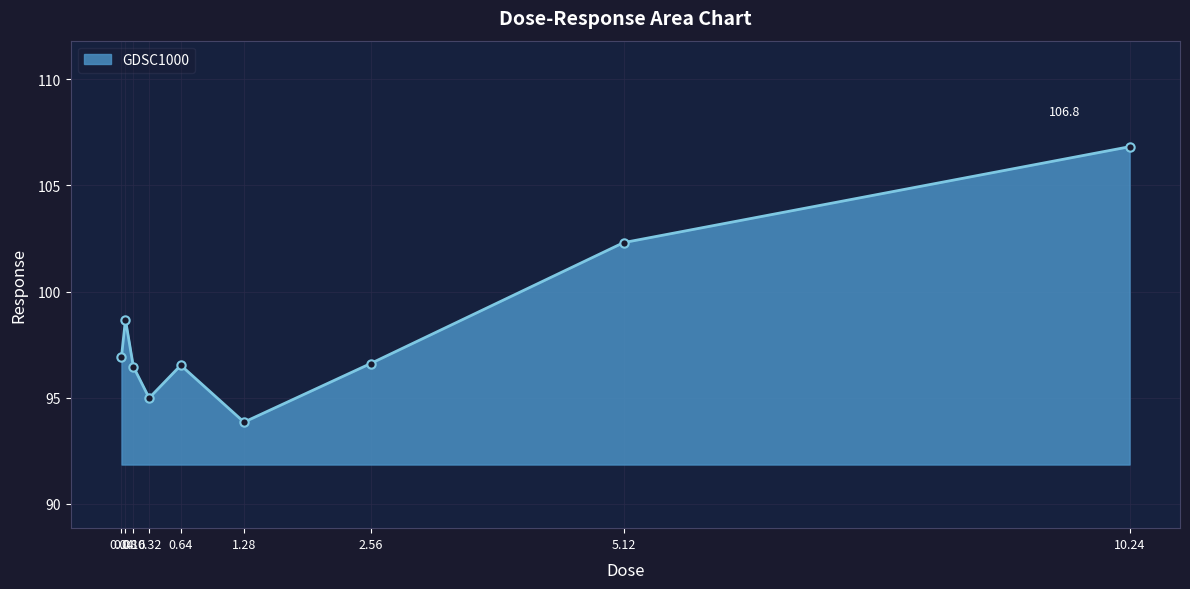

Which label corresponds to the largest value in the chart?

10.24